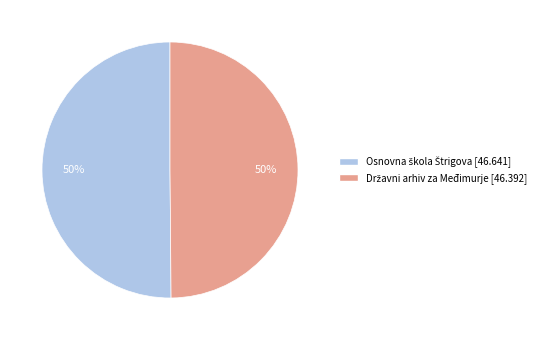

To the nearest percent, what is the average slice percentage?

50%